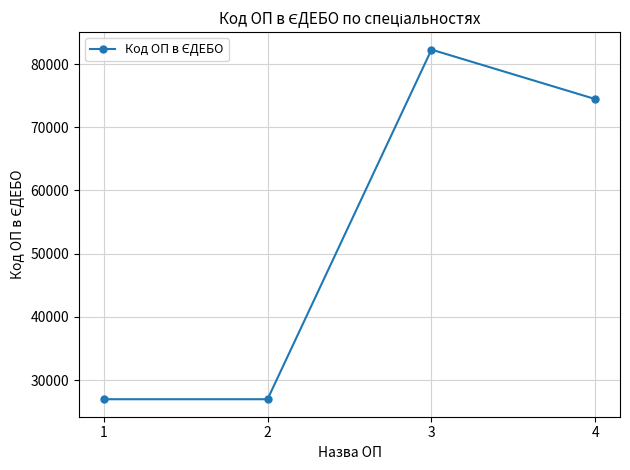

True or false: there are more than 2 points higher than both neighbors.

False